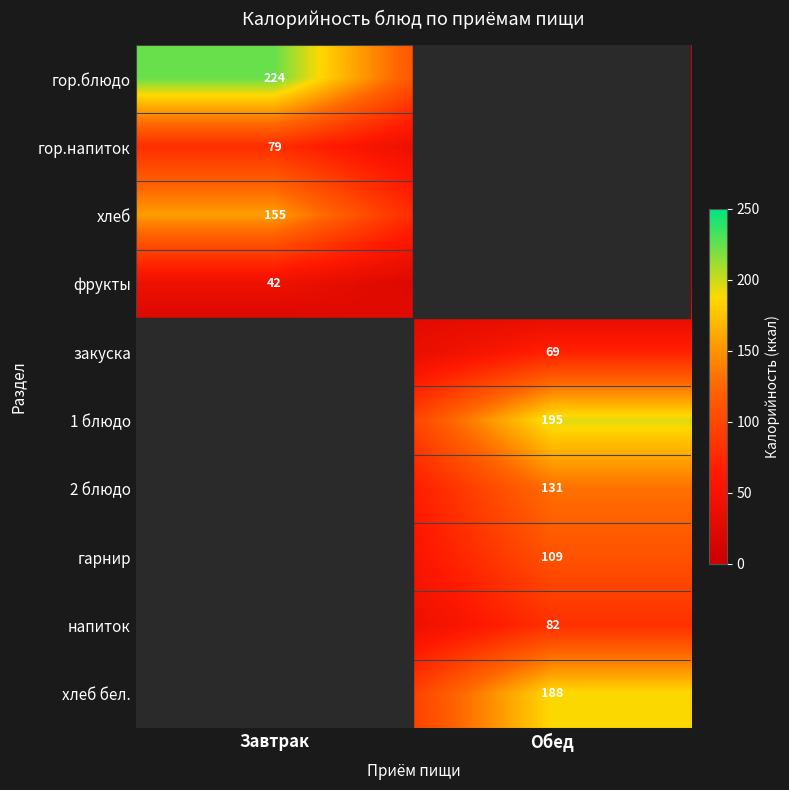

The хлеб series shows 155 at Завтрак. True or false?

True